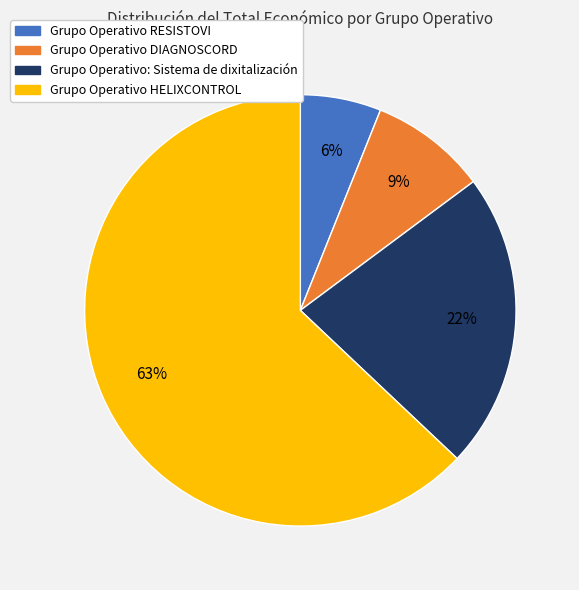

To the nearest percent, what is the difference between the Grupo Operativo DIAGNOSCORD and Grupo Operativo HELIXCONTROL slice percentages?

54%